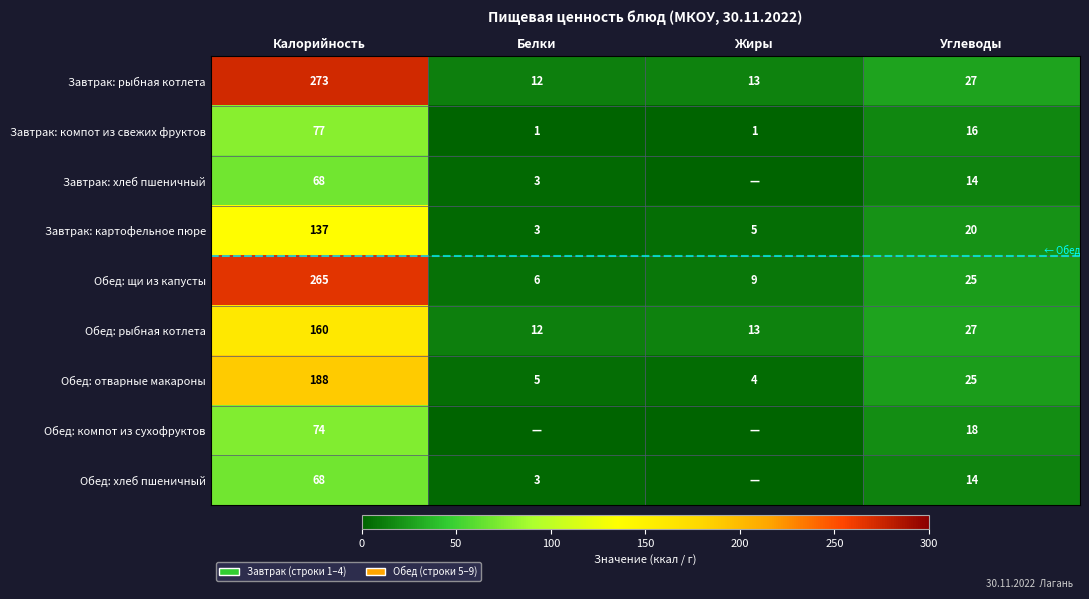

Is it true that Обед: отварные макароны equals 25 at Углеводы?

True